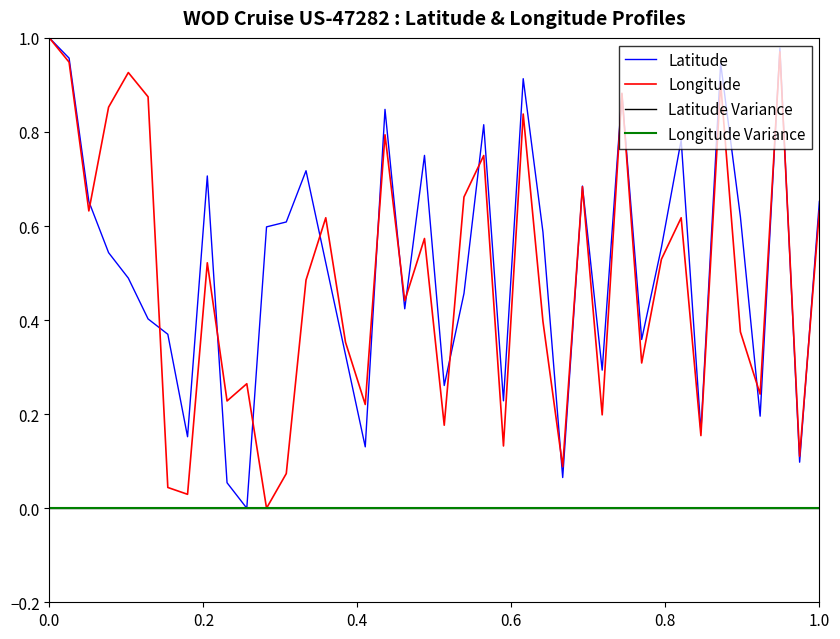

List the series in order of their peak value, highest first.

Latitude, Longitude, Latitude Variance, Longitude Variance